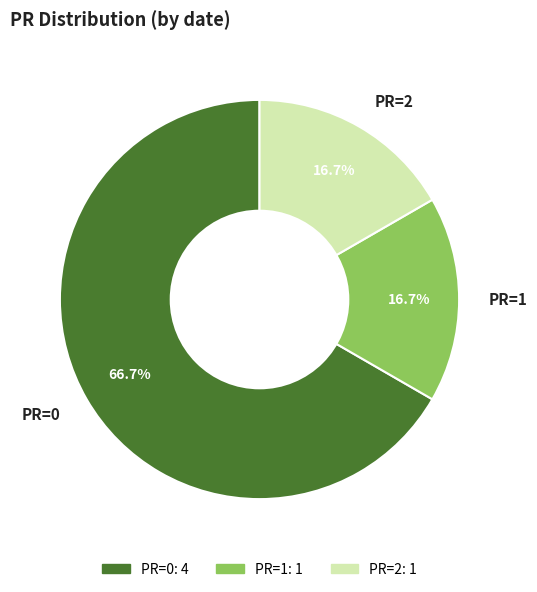

What is the largest slice in the pie chart?

PR=0